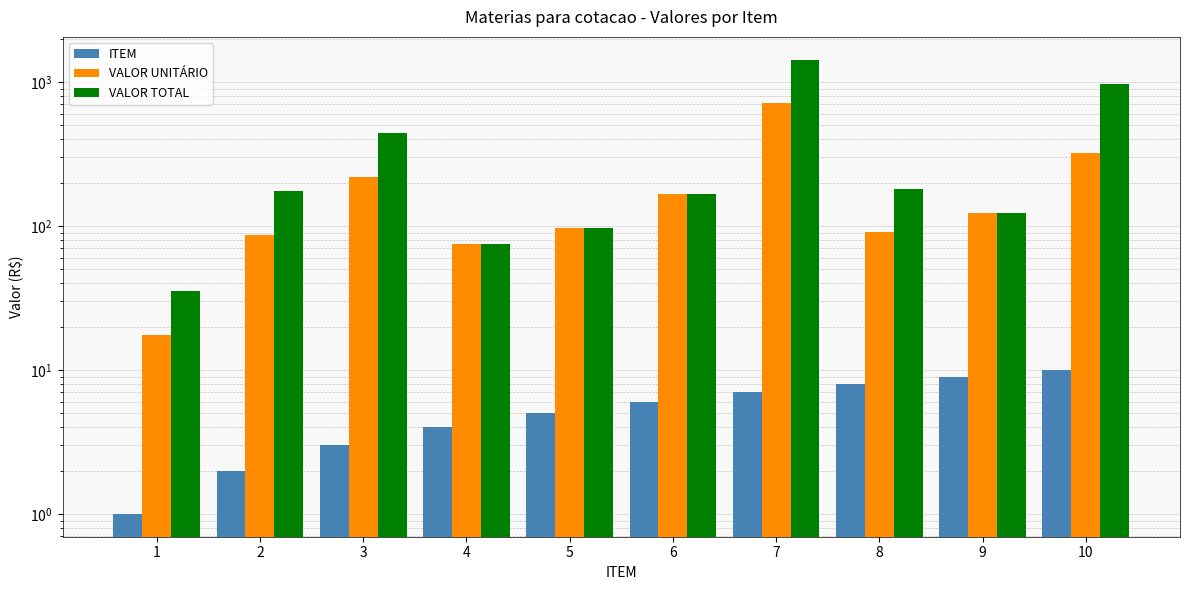

Is it true that VALOR TOTAL equals 440.0 at 3?

True